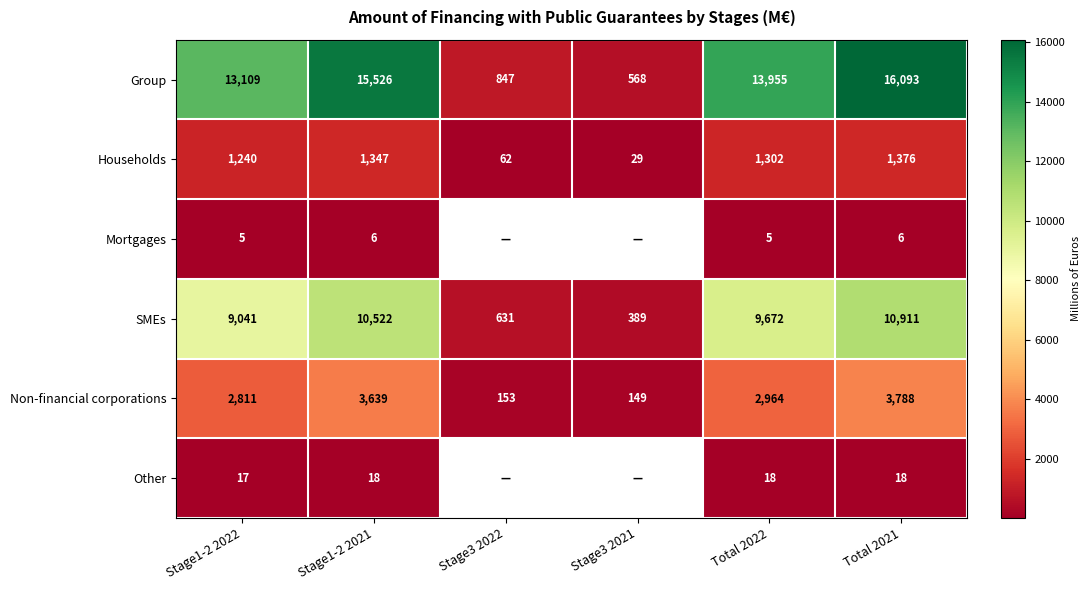

At which label is Households closest to 702?

Stage1-2 2022